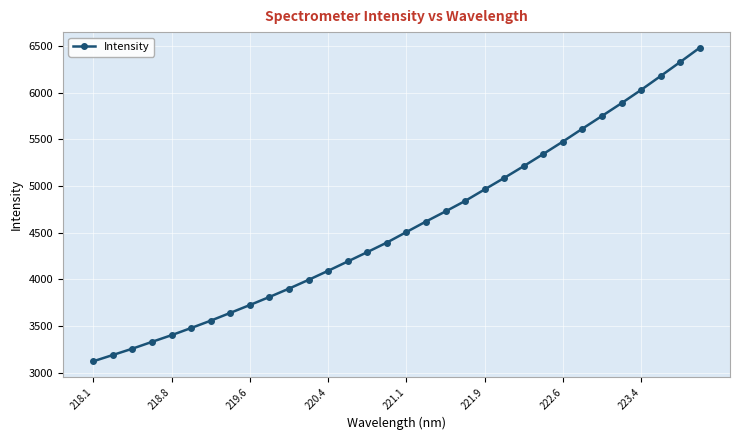

What is the value of the 20th point from the left?

4840.8